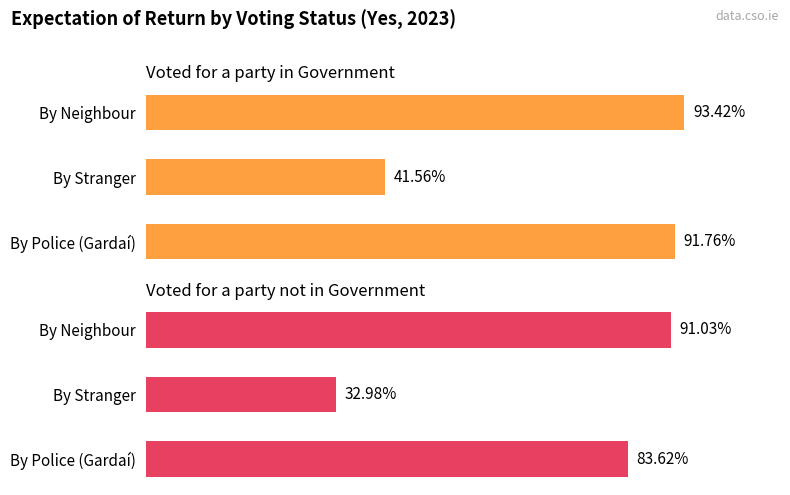

What is the average value of the Voted for a party in Government series?

75.6